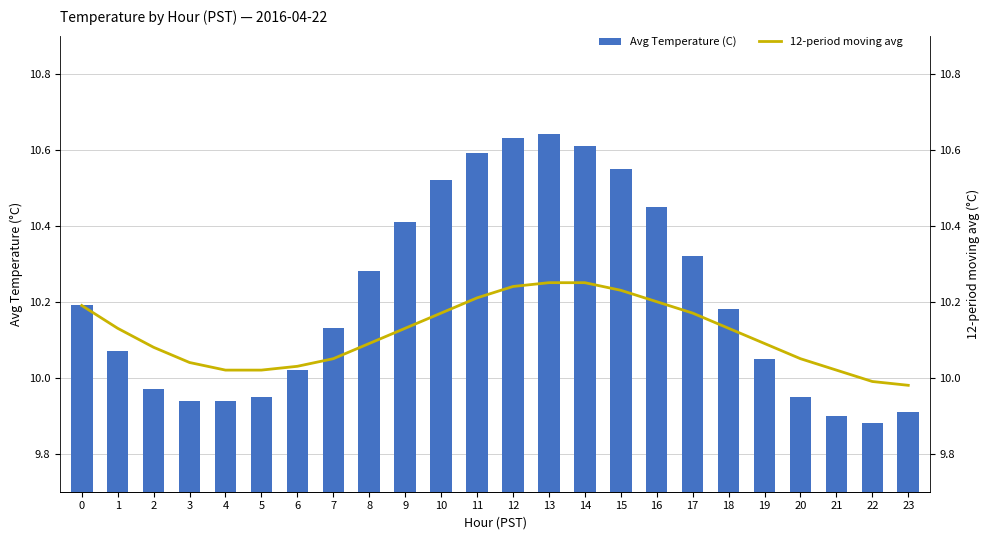

Is it true that Avg Temperature (C) equals 17.1 at 16?

False